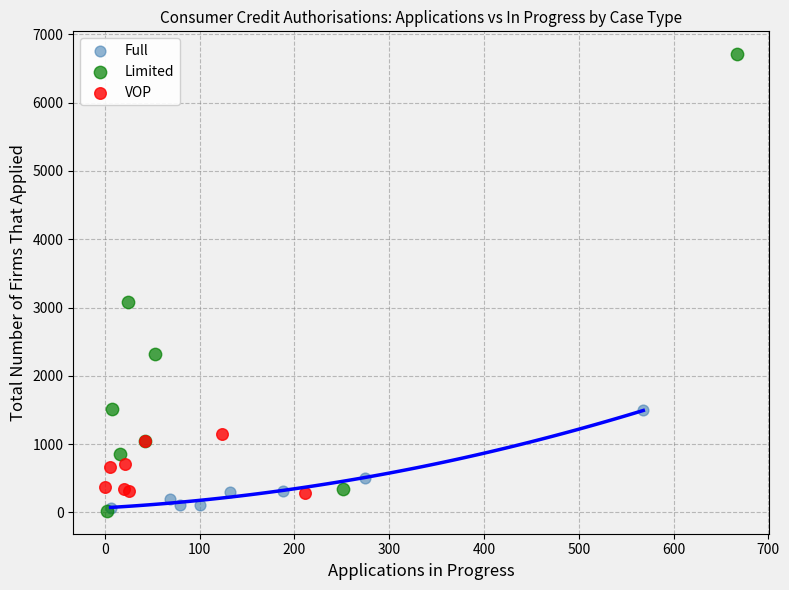

Which series reaches the maximum Y coordinate?

Limited